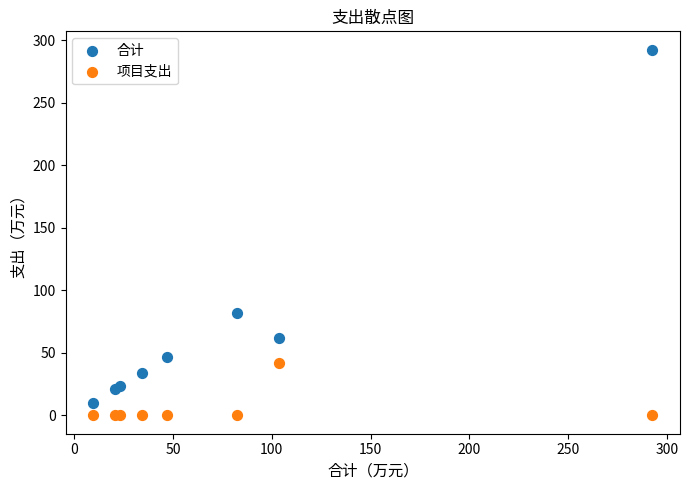

Which series reaches the minimum Y coordinate?

项目支出